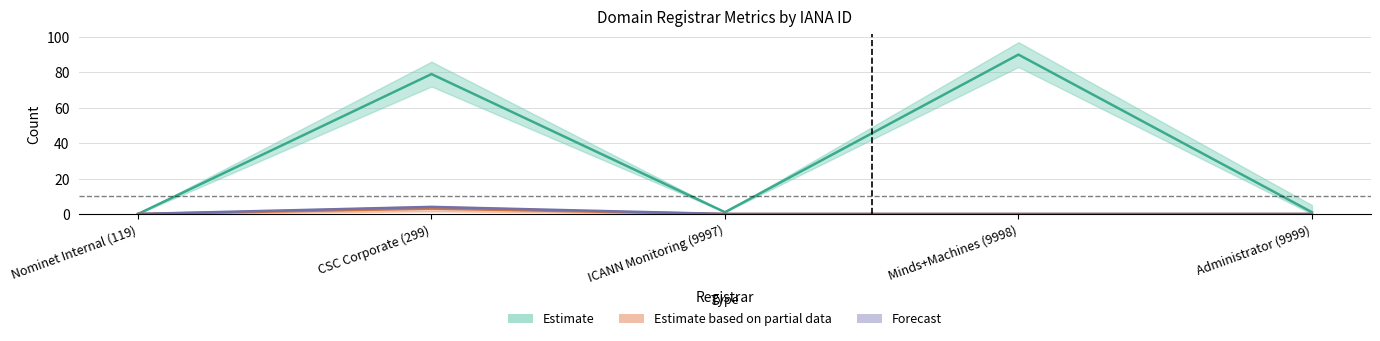

At which category does Estimate based on partial data reach its first local peak?

CSC Corporate (299)